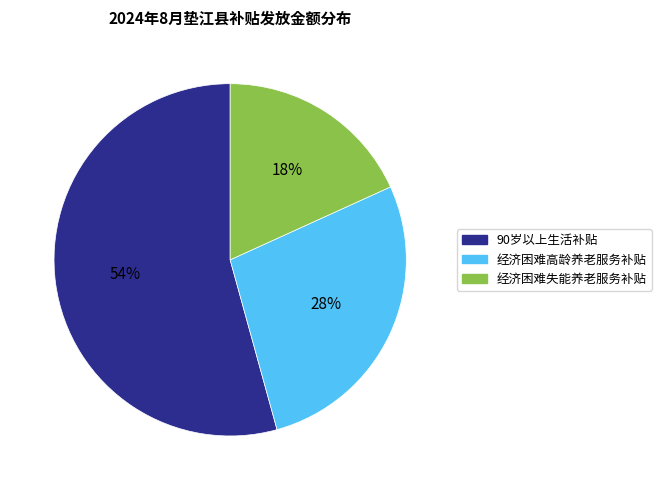

Count the number of slices in the pie.

3